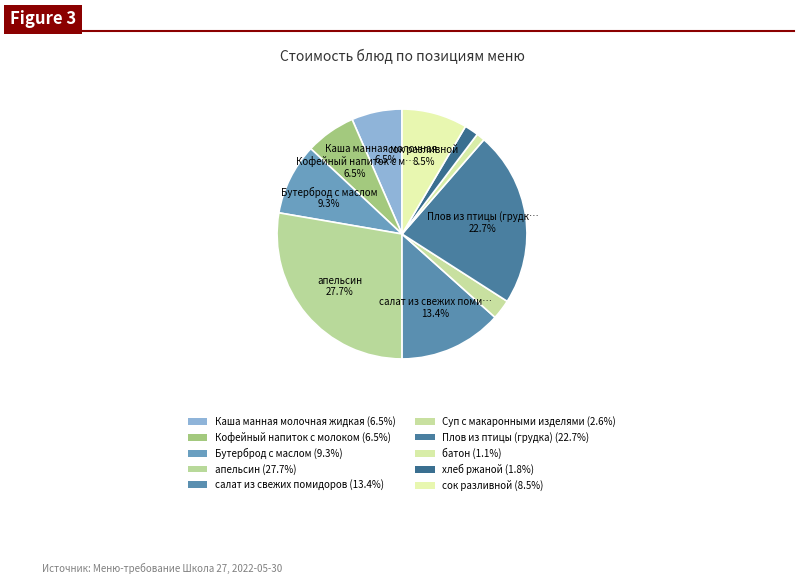

Is it true that Бутерброд с маслом is 9% of the pie?

True